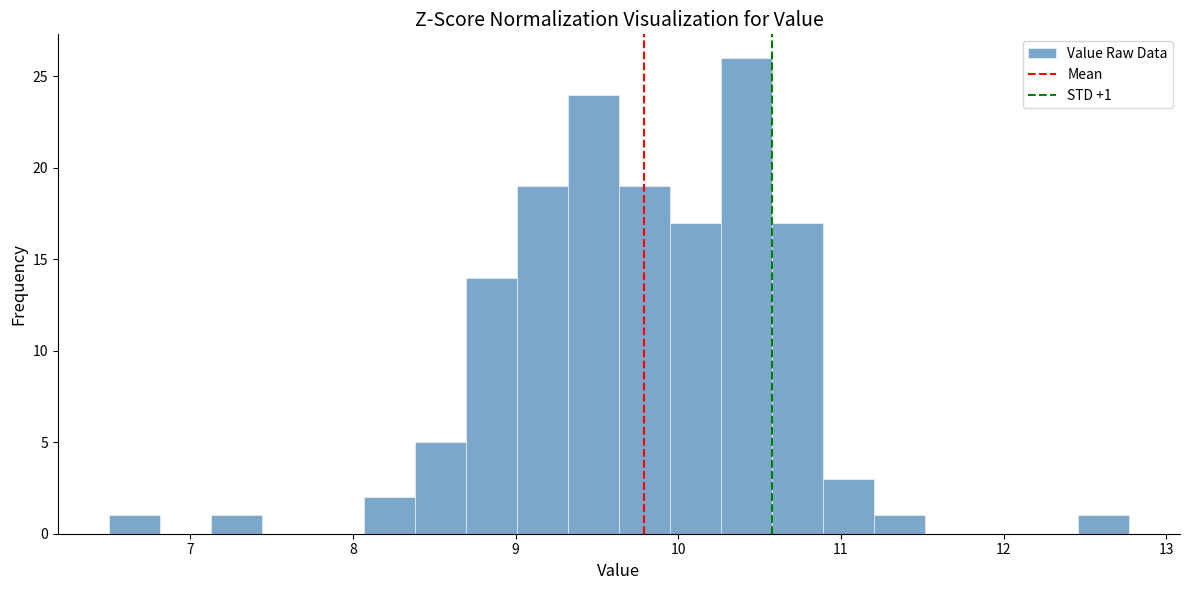

Around what value on the x-axis is the tallest bar? Give the approximate position of its centre, as read against the axis.

10.4